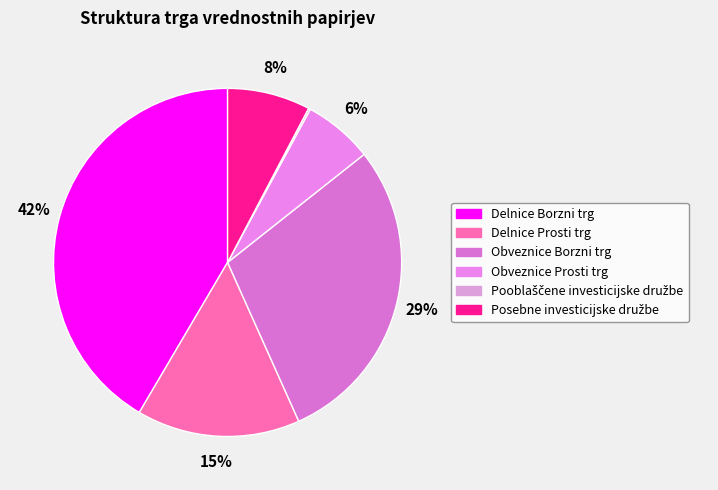

Does any single category account for the majority?

No